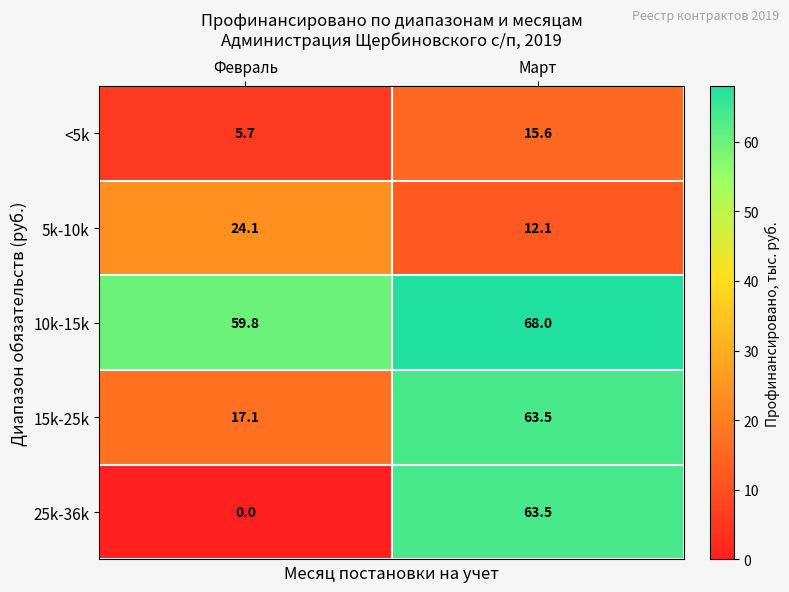

Rank the categories by <5k value from highest to lowest.

Март, Февраль